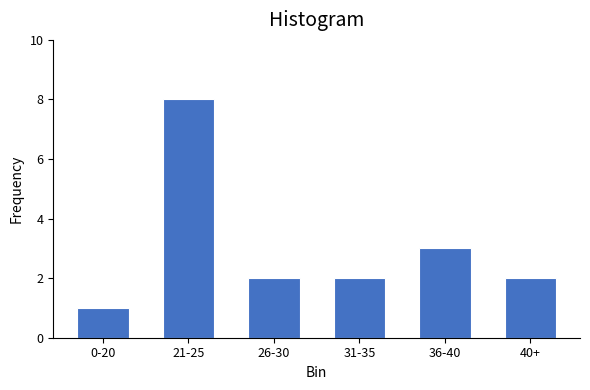

Reading left to right, extract all data points from this chart.

1	8	2	2	3	2